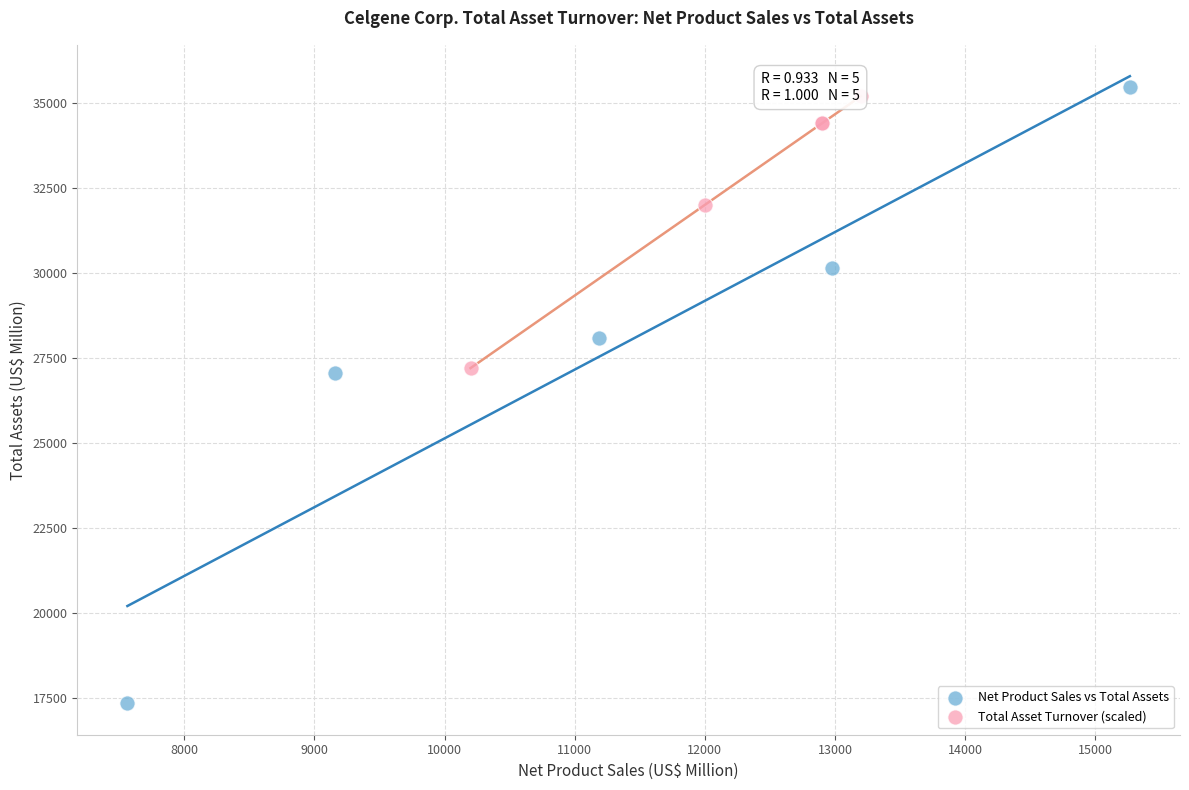

Which series has the largest Y range (max minus min)?

Net Product Sales vs Total Assets